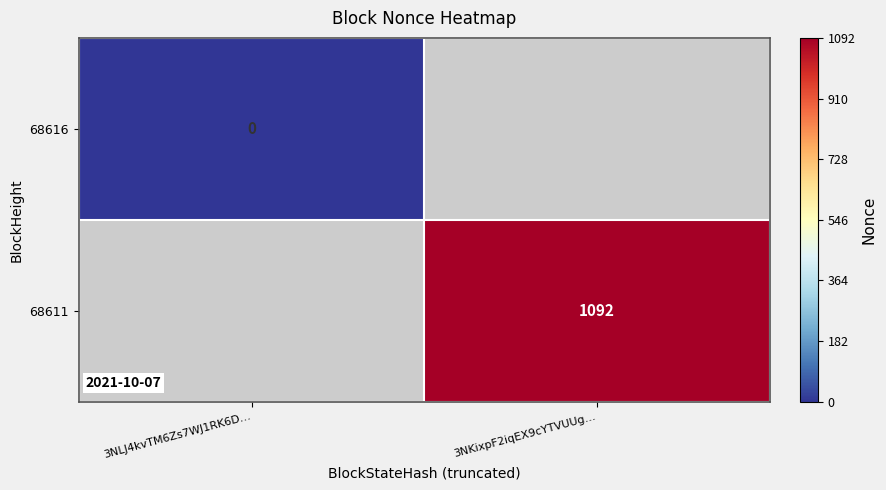

True or false: 68611 has a value of 1505 at 3NKixpF2iqEX9cYTVUUg….

False